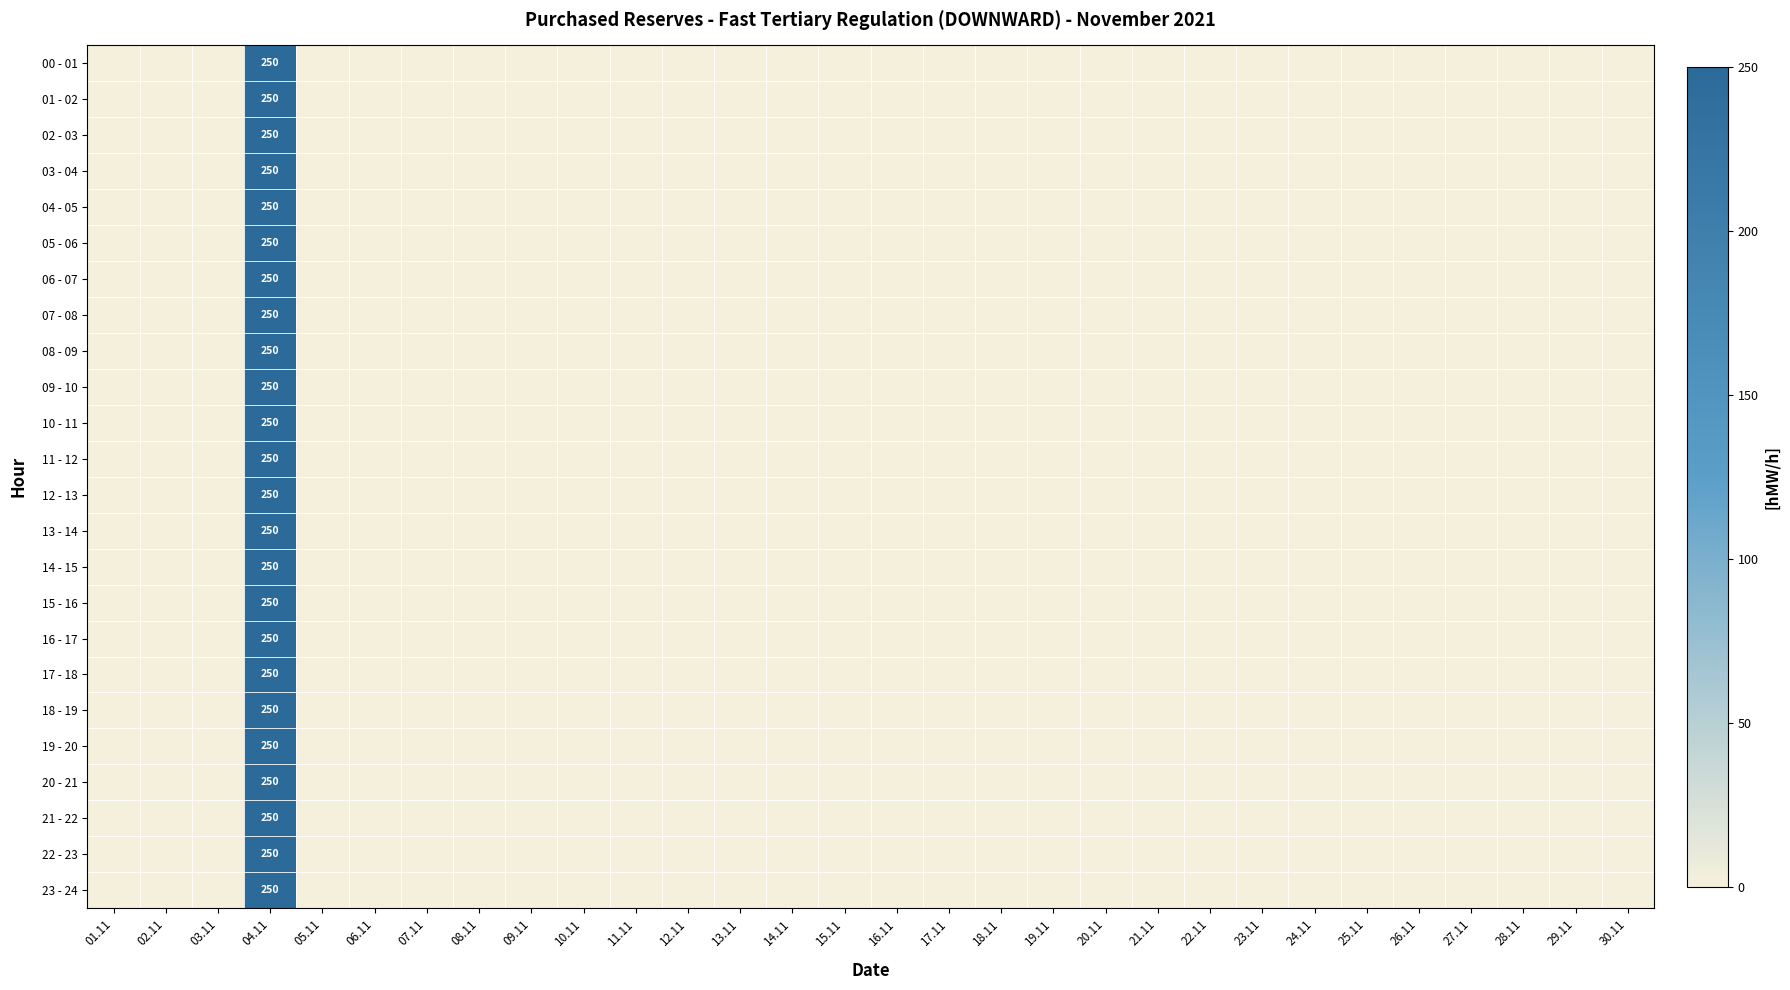

The value of 01 - 02 at 04.11 is 250. True or false?

True